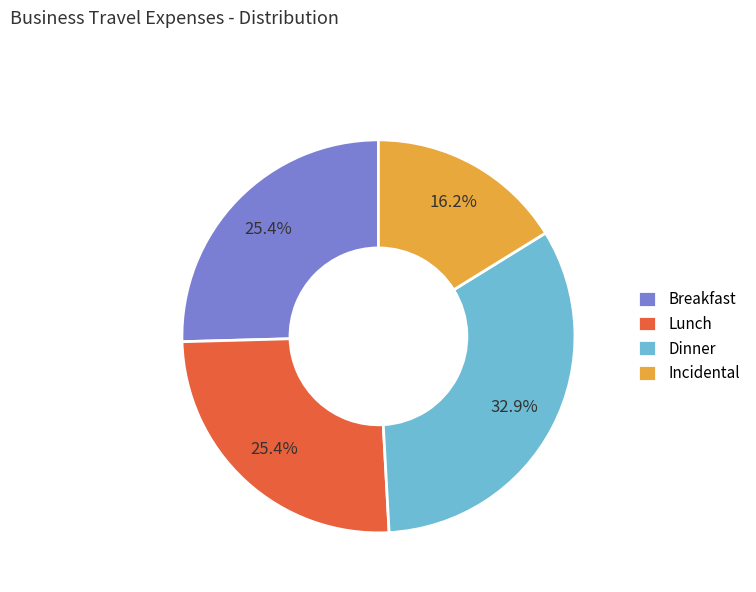

What percentage is the Lunch slice, to the nearest percent?

25%